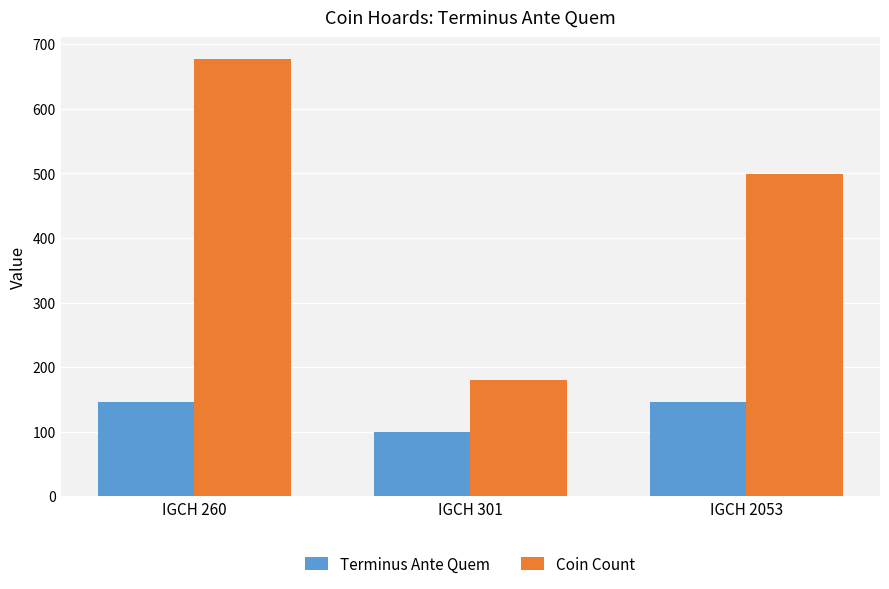

What are all the series names shown in the legend?

Terminus Ante Quem, Coin Count